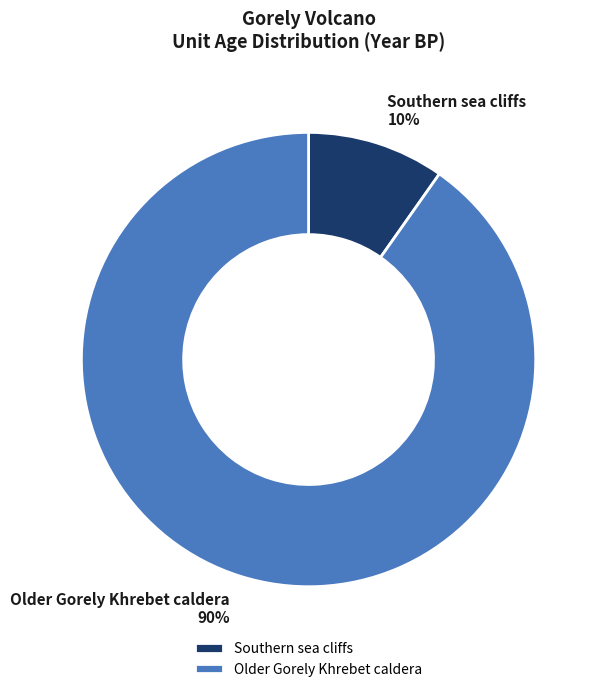

Which has a higher value, Older Gorely Khrebet caldera or Southern sea cliffs?

Older Gorely Khrebet caldera